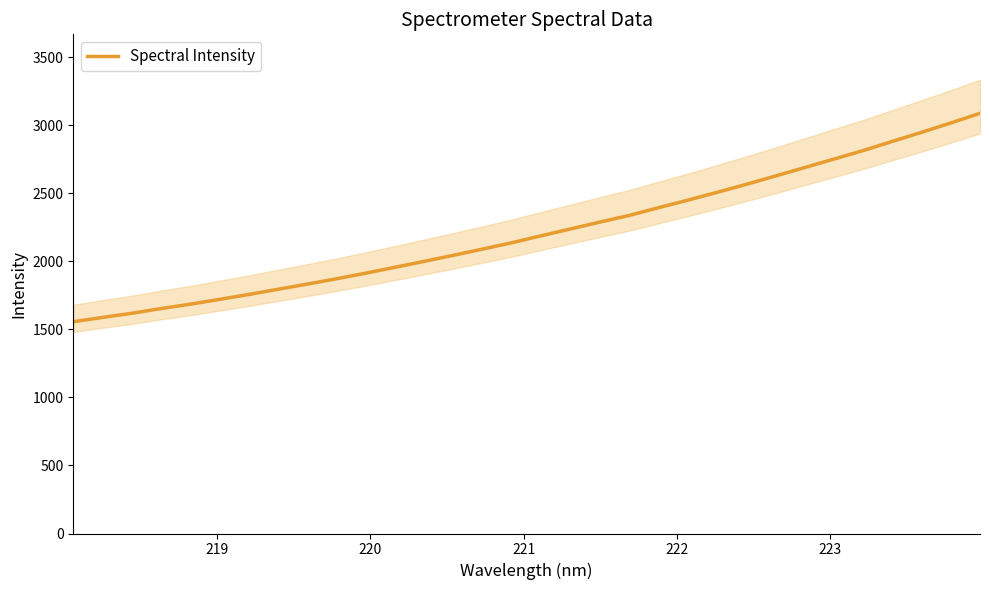

Reading left to right, transcribe all the data shown in this chart.

1556.8	1588.1	1618.7	1653.5	1685.6	1721.2	1757.1	1795.5	1833.6	1872.7	1914.0	1957.1	2001.0	2045.6	2091.3	2138.1	2189.2	2239.1	2289.4	2338.1	2394.9	2450.0	2507.7	2566.6	2627.7	2689.9	2752.2	2814.8	2882.2	2948.9	3017.7	3088.5